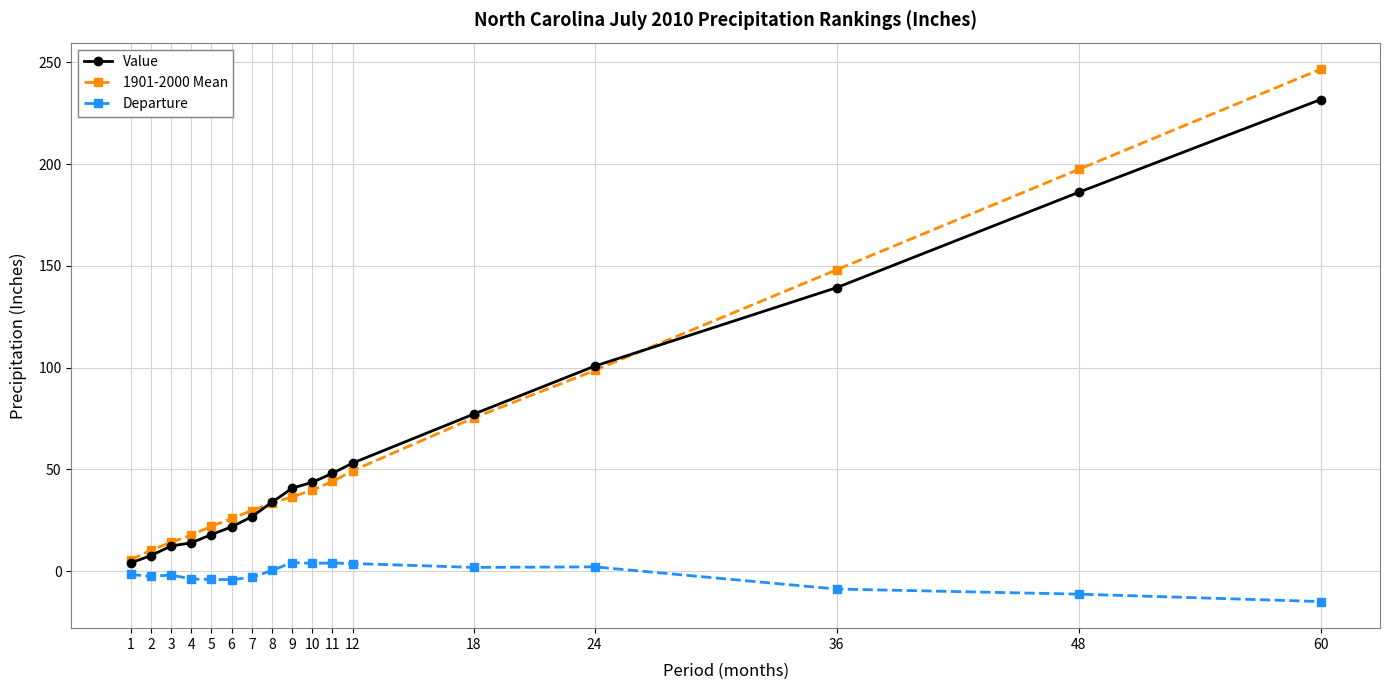

True or false: 1901-2000 Mean has more than 2 interior local peaks.

False